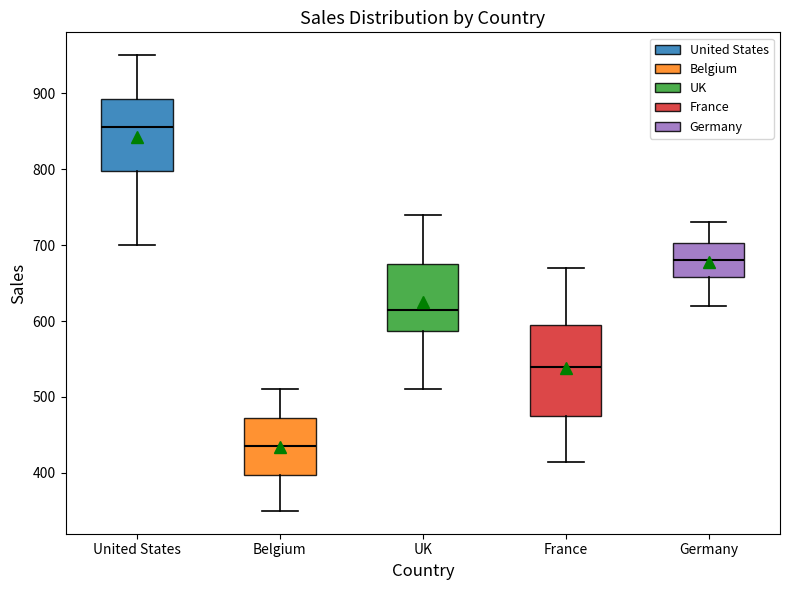

Reading left to right, read every box against the y-axis: the position of its median line, the range the box covers, and the ends of its whiskers. The values are not printed on the chart, so give them approximately, as read against the axis.

United States: median 860, box 800 to 890, whiskers 700 to 950
Belgium: median 440, box 400 to 470, whiskers 350 to 510
UK: median 620, box 590 to 680, whiskers 510 to 740
France: median 540, box 480 to 600, whiskers 420 to 670
Germany: median 680, box 660 to 700, whiskers 620 to 730